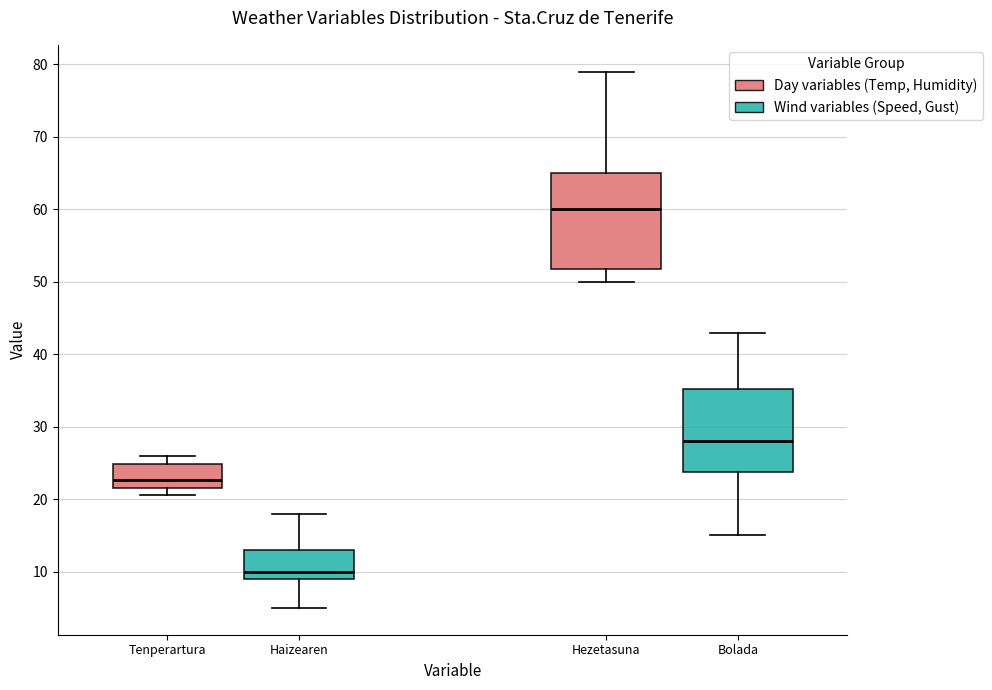

Reading left to right, transcribe this box plot: for each box, give where its median line is, the range the box spans, and where its two whiskers end, as read against the y-axis. The values are not printed on the chart, so give them approximately, as read against the axis.

Tenperartura: median 23, box 22 to 25, whiskers 21 to 26
Haizearen: median 10, box 9 to 13, whiskers 5 to 18
Hezetasuna: median 60, box 52 to 65, whiskers 50 to 79
Bolada: median 28, box 24 to 35, whiskers 15 to 43